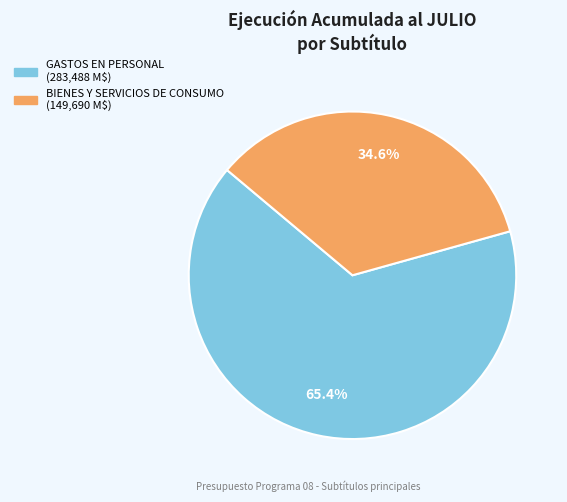

Is there any slice that represents more than half of the pie?

Yes